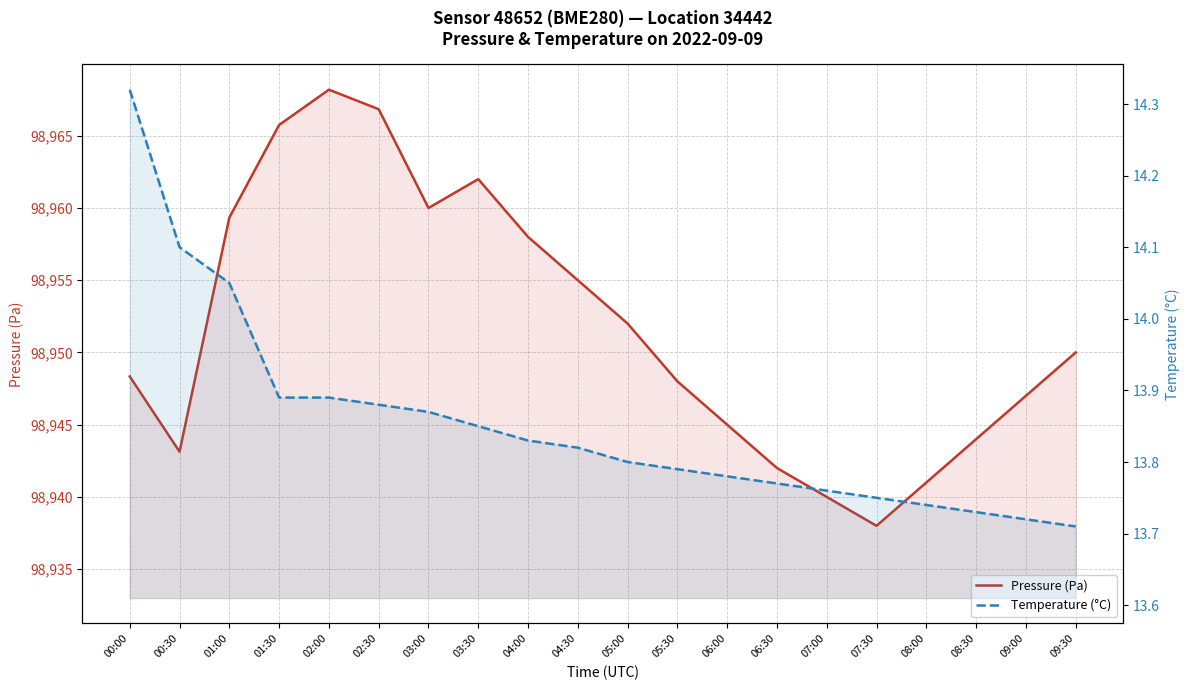

What is the label of the 12th point from the right?

04:00